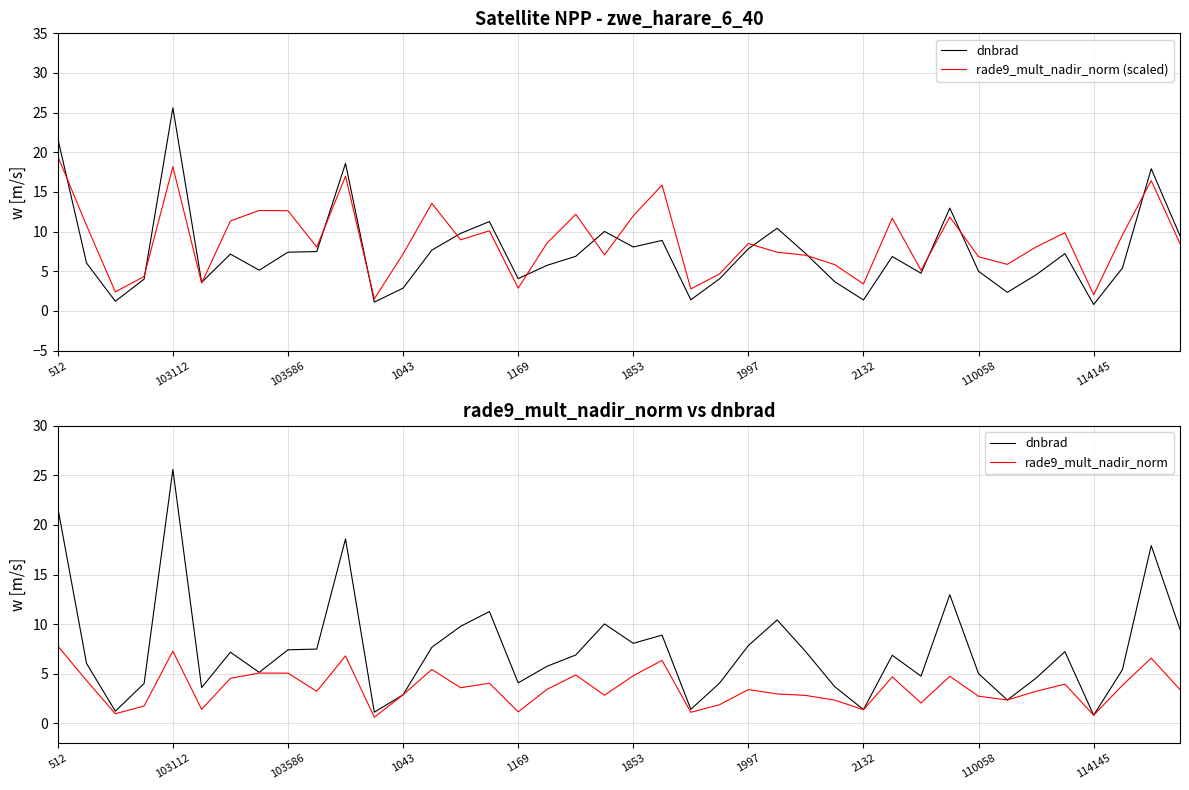

Is it true that rade9_mult_nadir_norm (scaled) equals 8.5 at 17?

True